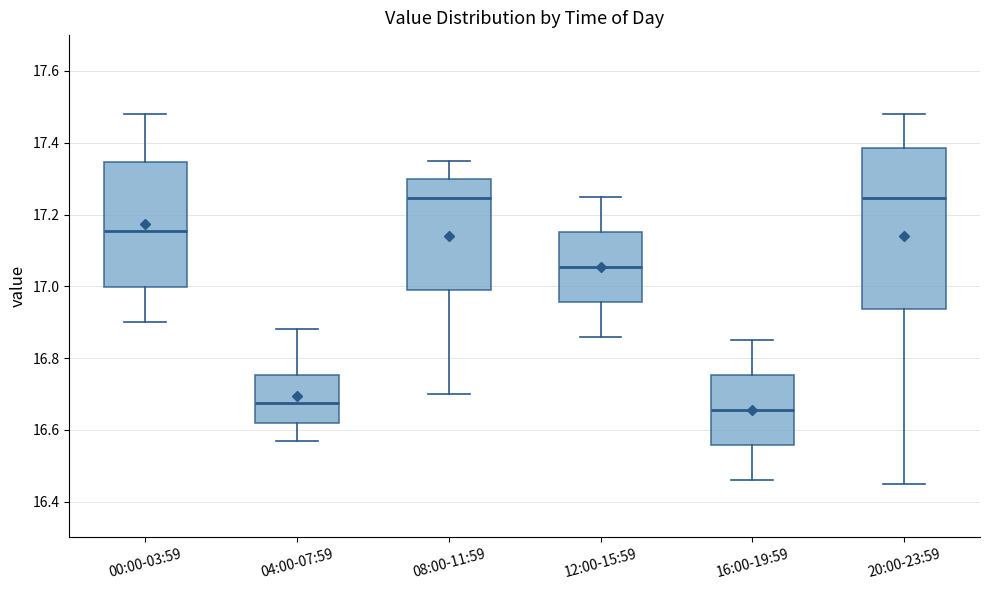

Reading left to right, read every box against the y-axis: the position of its median line, the range the box covers, and the ends of its whiskers. The values are not printed on the chart, so give them approximately, as read against the axis.

00:00-03:59: median 17.16, box 17.00 to 17.34, whiskers 16.90 to 17.48
04:00-07:59: median 16.68, box 16.62 to 16.76, whiskers 16.58 to 16.88
08:00-11:59: median 17.24, box 17.00 to 17.30, whiskers 16.70 to 17.36
12:00-15:59: median 17.06, box 16.96 to 17.16, whiskers 16.86 to 17.26
16:00-19:59: median 16.66, box 16.56 to 16.76, whiskers 16.46 to 16.86
20:00-23:59: median 17.24, box 16.94 to 17.38, whiskers 16.46 to 17.48